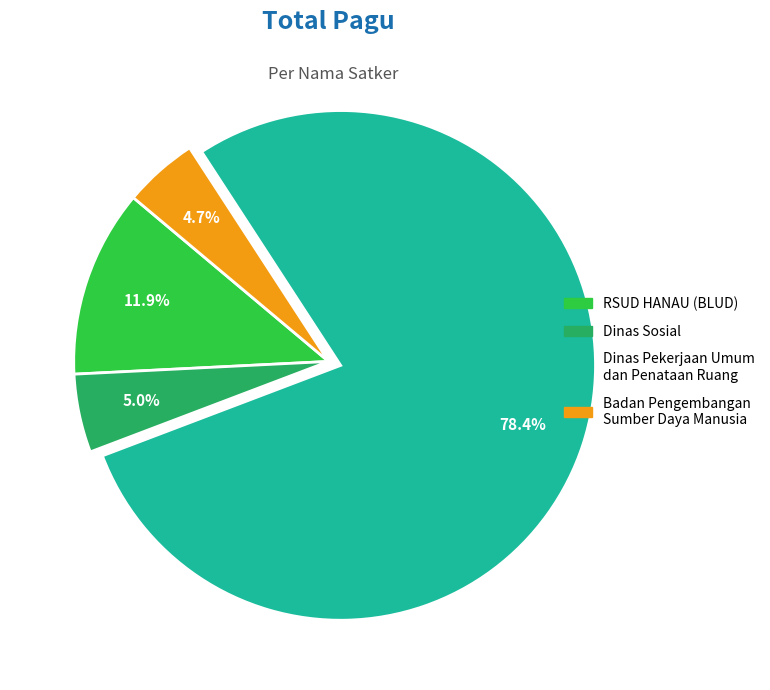

Does any single category account for the majority?

Yes